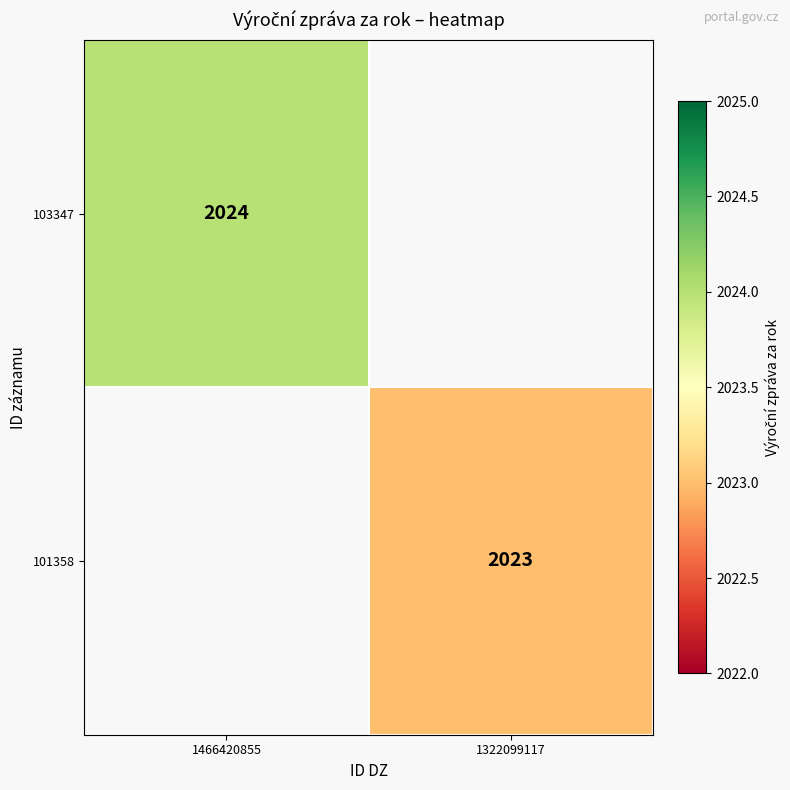

Is the value of 103347 at 1466420855 greater than the value of 101358 at 1322099117?

Yes